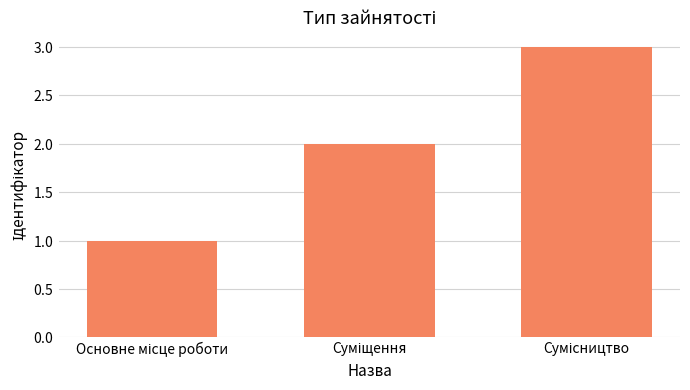

Does the chart contain any negative values?

No